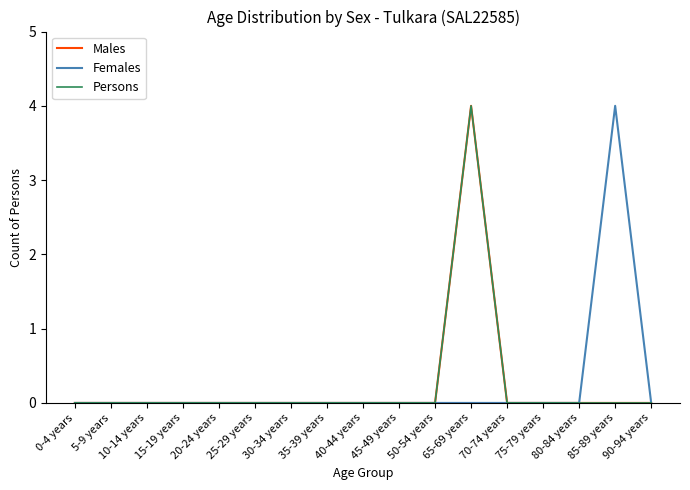

What is the difference between the maximum and second lowest values in the Persons series?

4